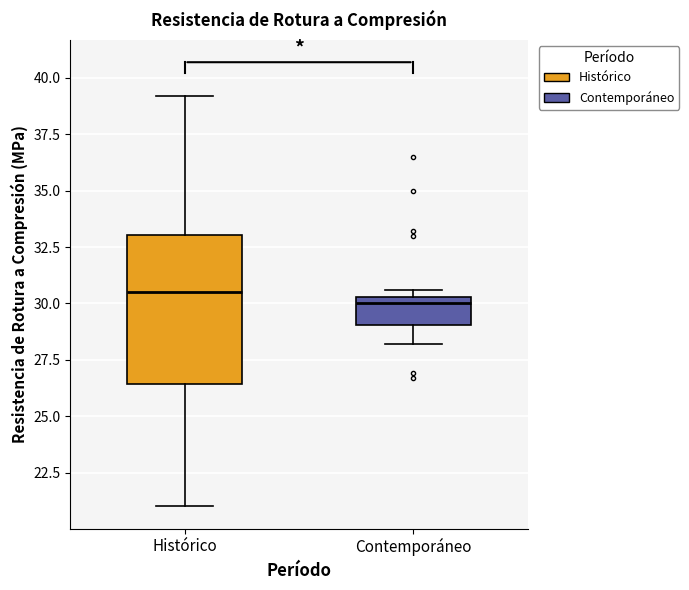

Reading left to right, read every box against the y-axis: the position of its median line, the range the box covers, and the ends of its whiskers. The values are not printed on the chart, so give them approximately, as read against the axis.

Histórico: median 30.5, box 26.5 to 33.0, whiskers 21.0 to 39.0
Contemporáneo: median 30.0, box 29.0 to 30.5, whiskers 28.0 to 30.5 (just above the box's upper edge)